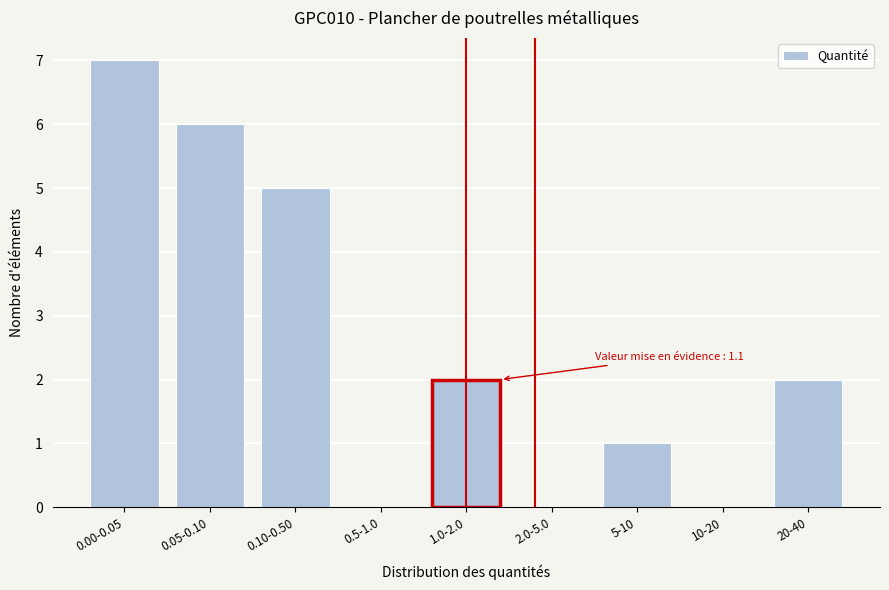

Reading right to left, list all the values displayed in this chart.

20-40=2	10-20=0	5-10=1	2.0-5.0=0	1.0-2.0=2	0.5-1.0=0	0.10-0.50=5	0.05-0.10=6	0.00-0.05=7